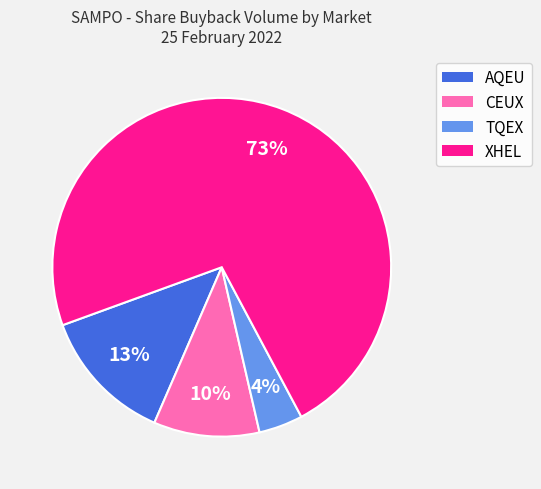

To the nearest percent, what portion does AQEU represent?

13%